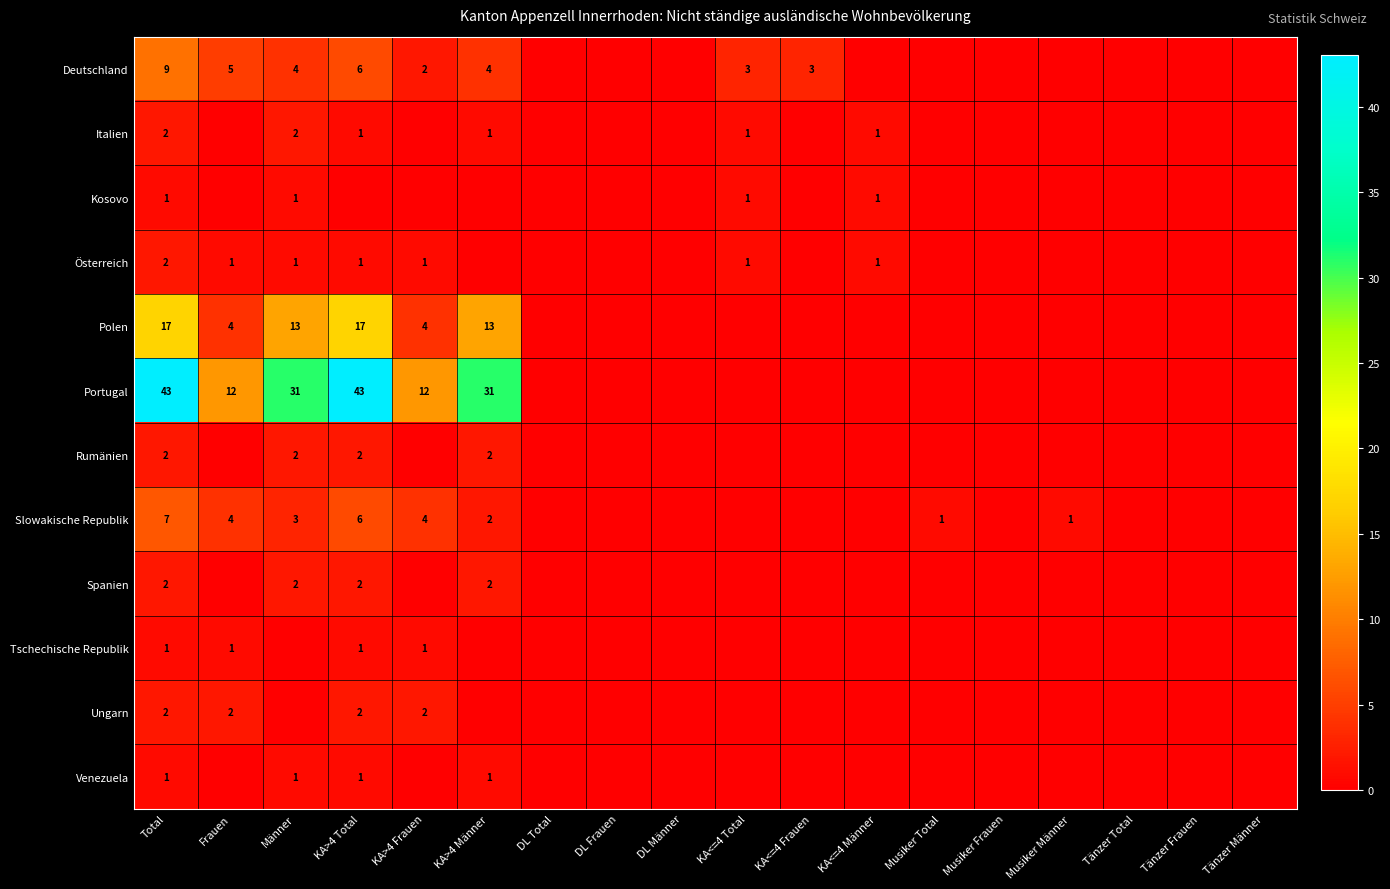

Which category has the lowest value across all series?

DL Total